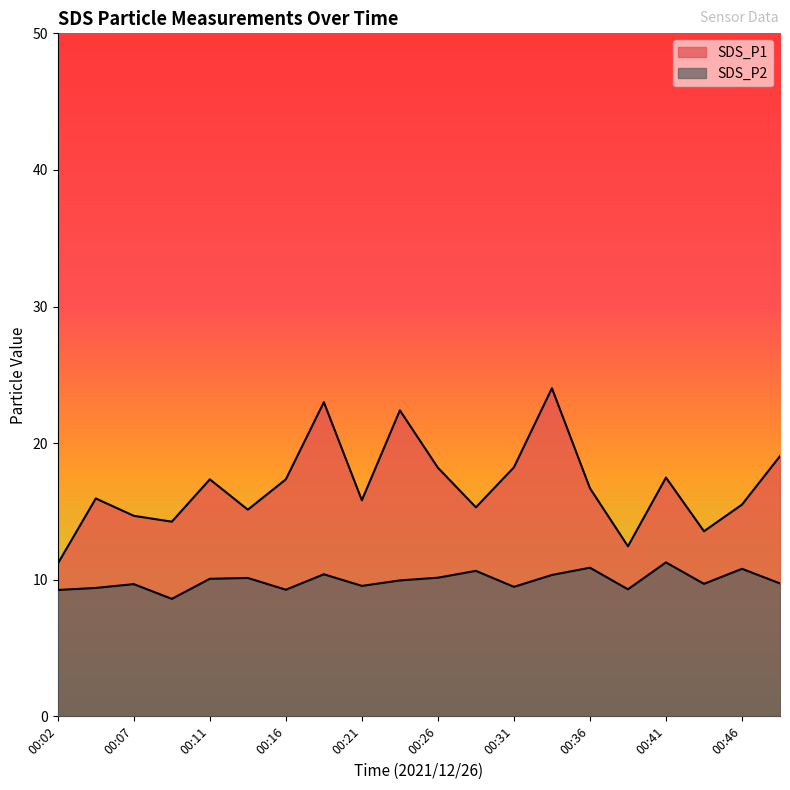

Where is the first local maximum for SDS_P1?

00:04